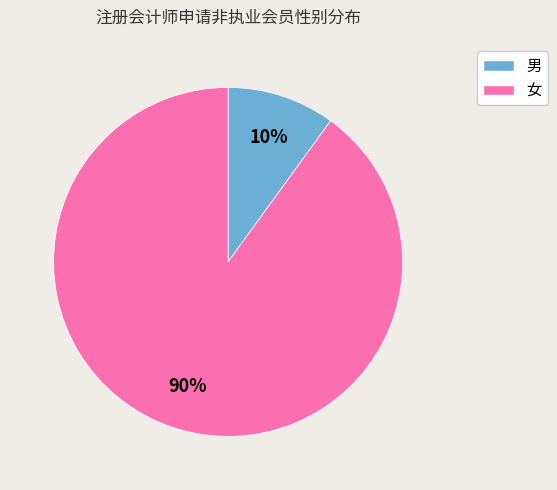

The 男 slice represents 10% of the pie. True or false?

True